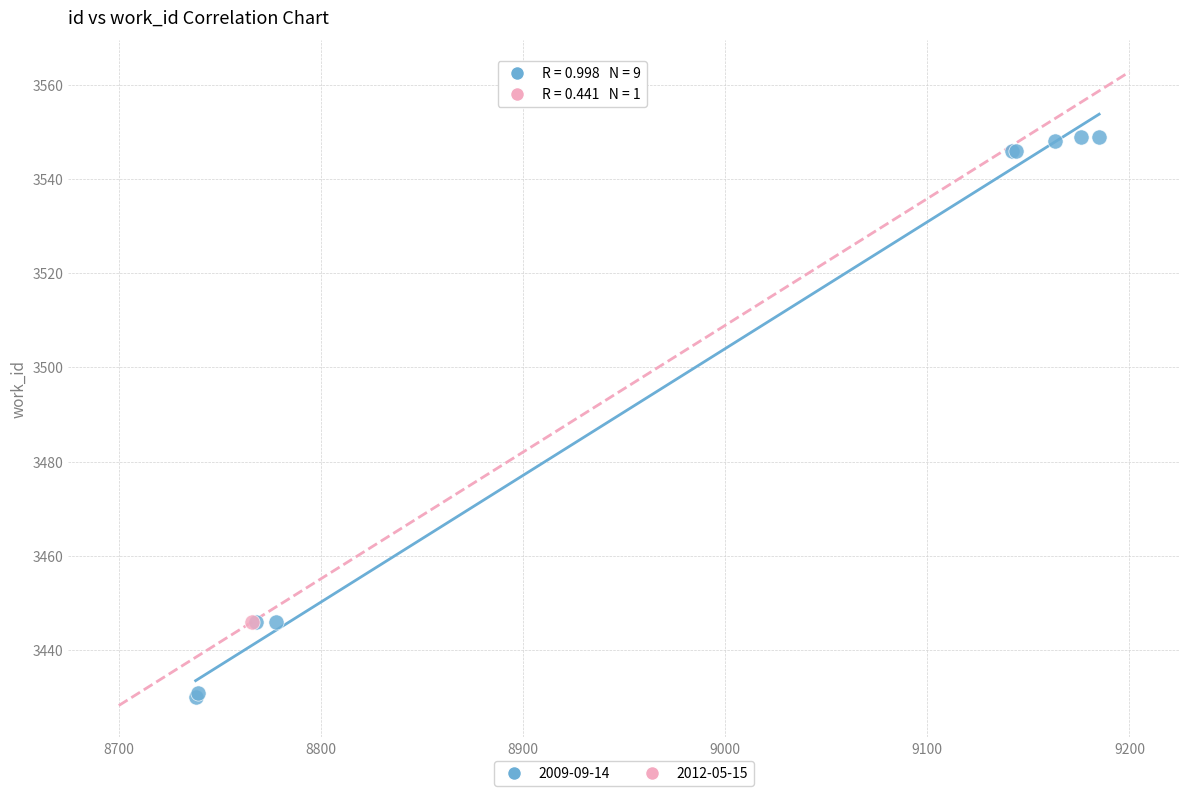

What are all the series names shown in the legend?

2009-09-14, 2012-05-15